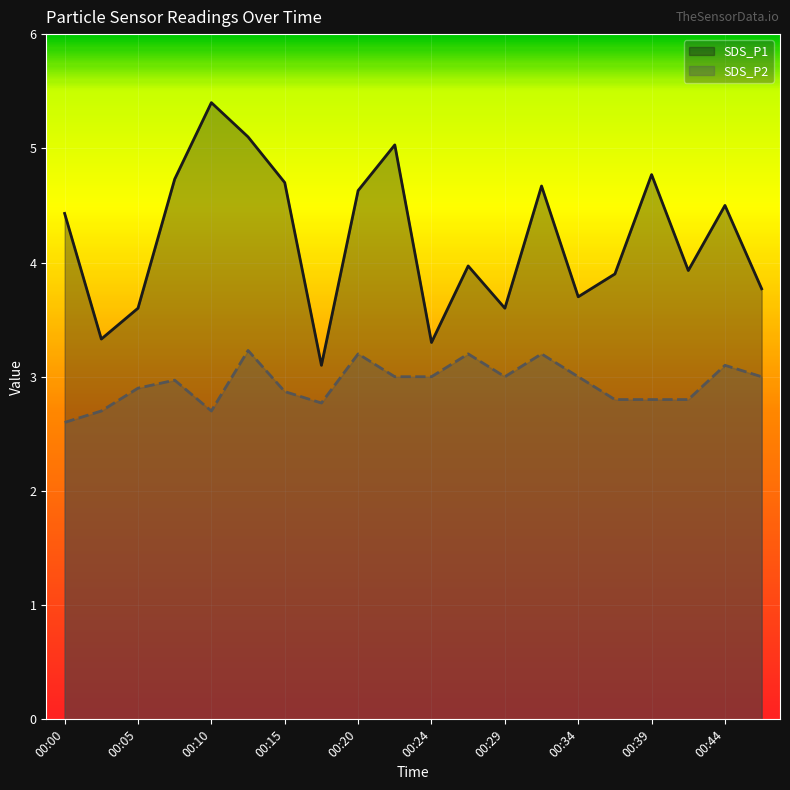

What is the minimum value for SDS_P1?

3.1